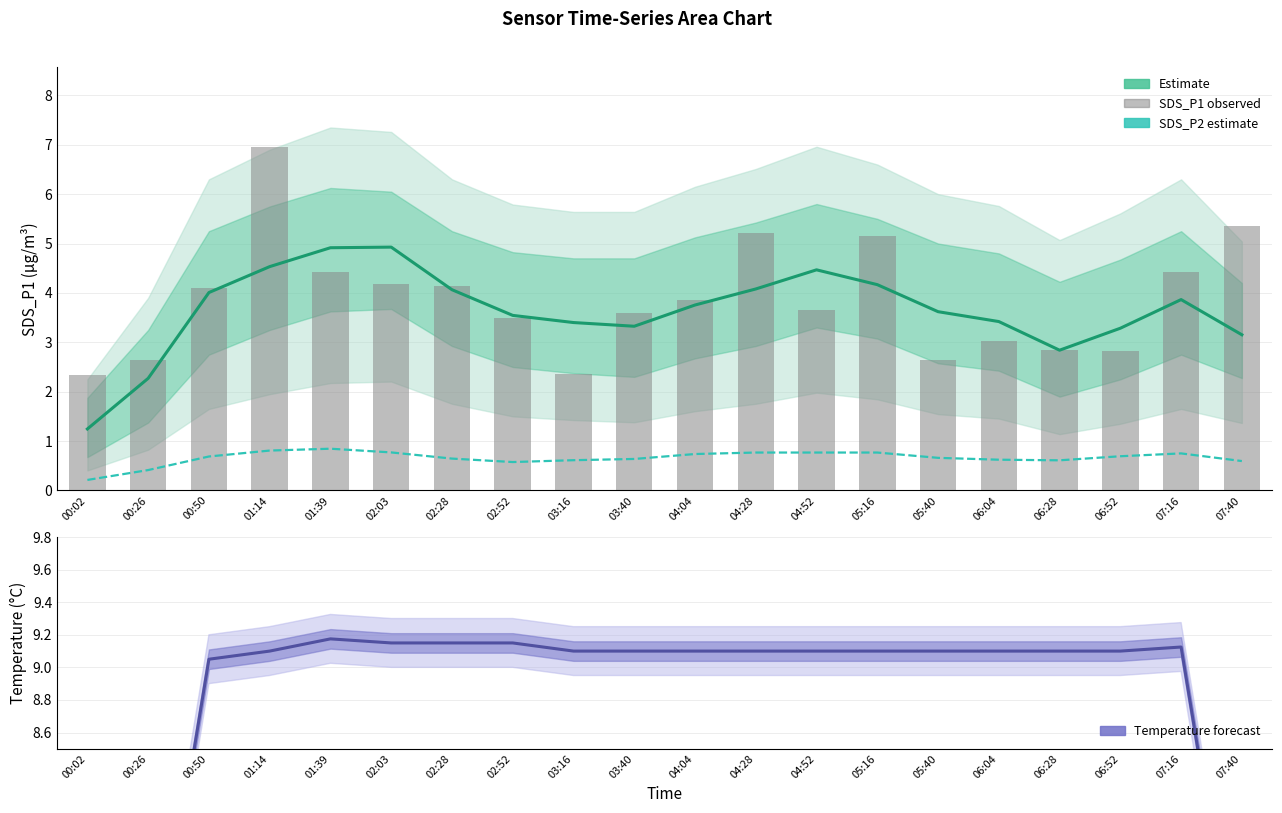

Which category has the lowest value in the SDS_P1 estimate series?

00:02